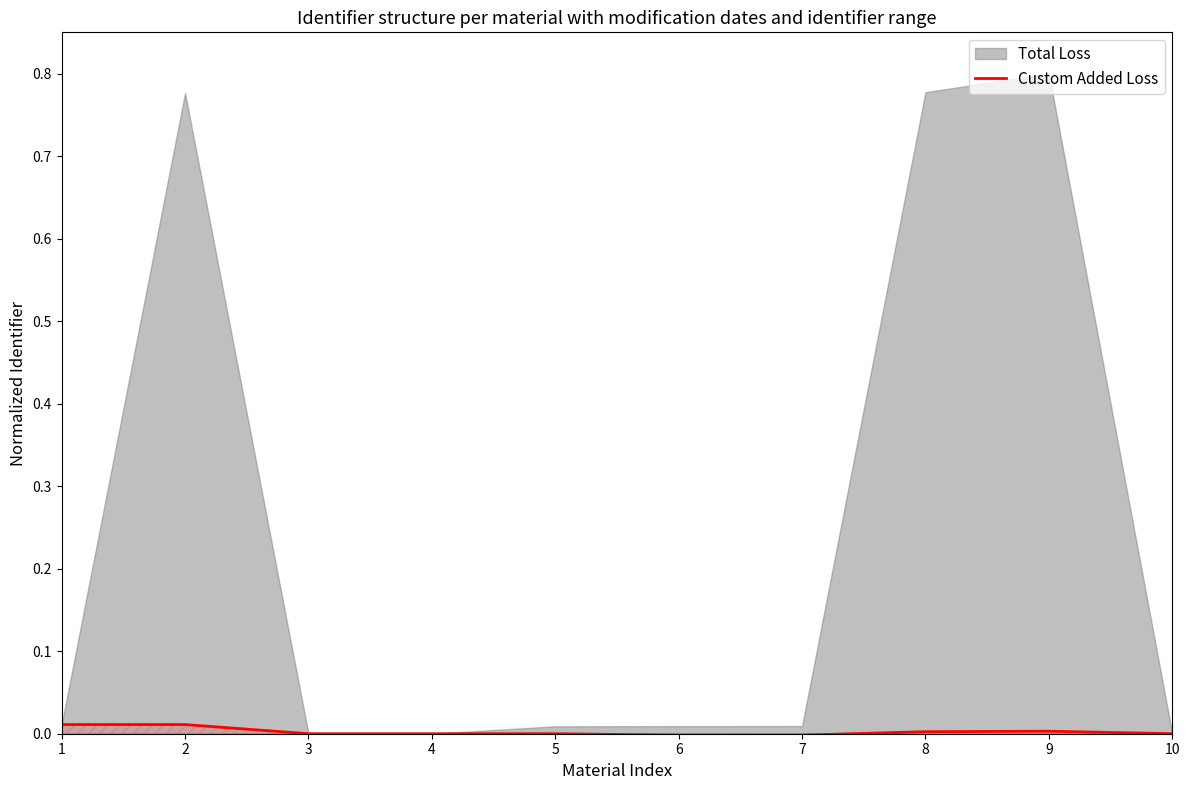

The chart shows a value of 0.0 at 1. True or false?

False